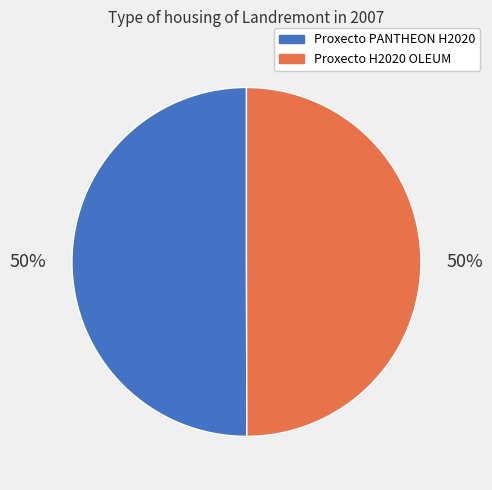

Combined, do Proxecto H2020 OLEUM and Proxecto PANTHEON H2020 account for over 50%?

Yes